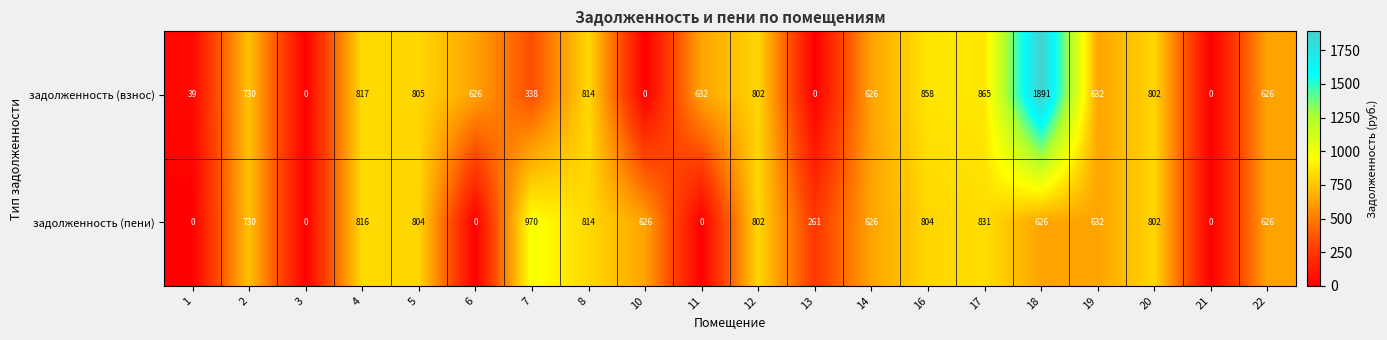

What is the difference between the second highest and second lowest values in the задолженность (взнос) series?

865